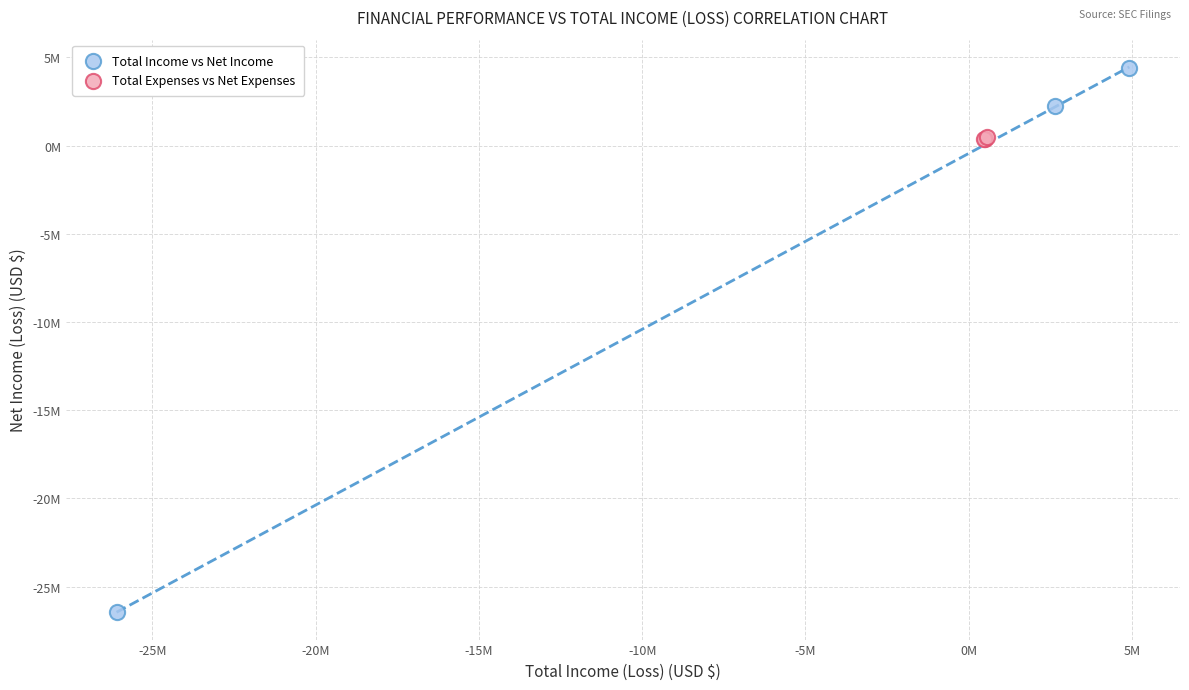

Which series contains the highest Y value?

Total Income vs Net Income